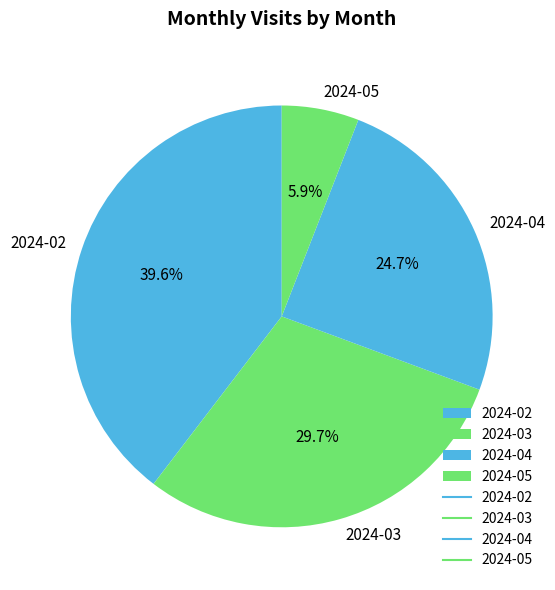

The 2024-03 slice represents 41% of the pie. True or false?

False